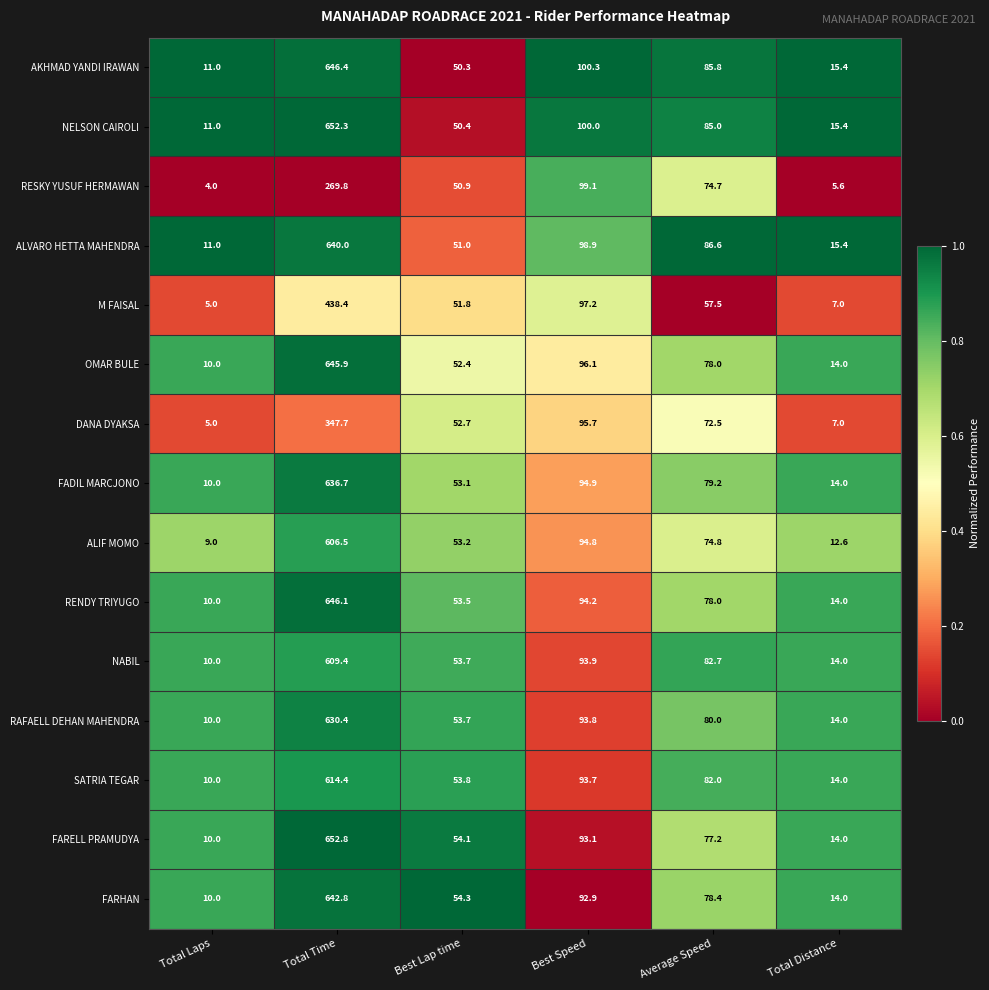

Which series has the largest range (max minus min)?

FARELL PRAMUDYA